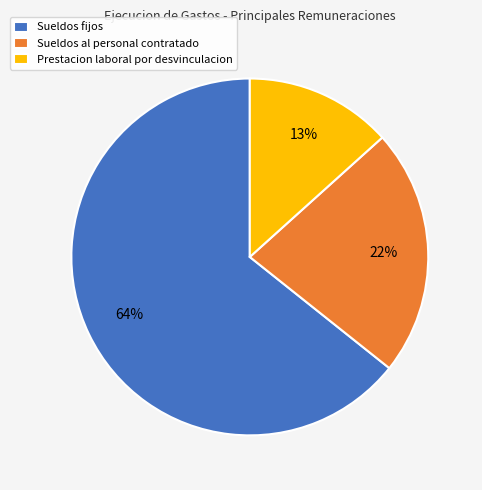

Between Prestacion laboral por desvinculacion and Sueldos al personal contratado, which is larger?

Sueldos al personal contratado